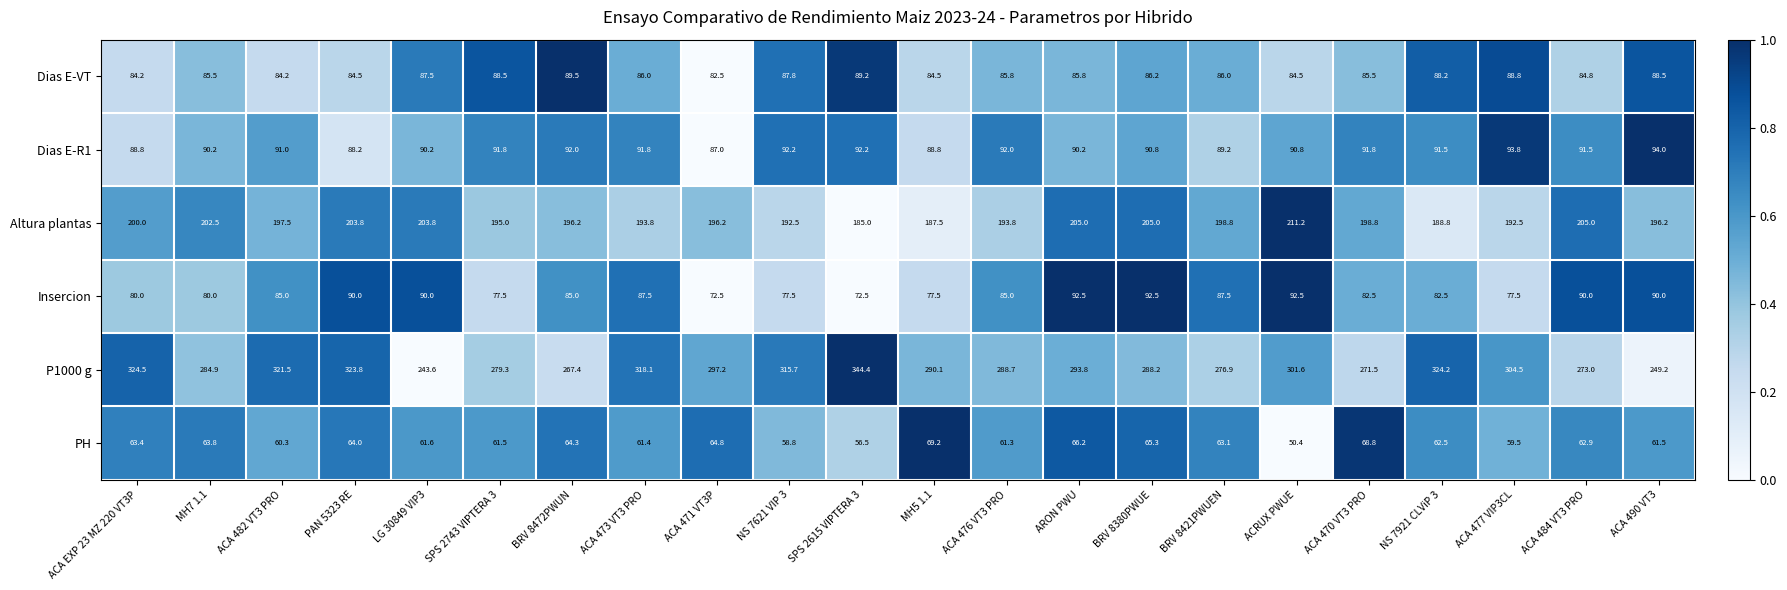

Which series has the largest total across all categories?

P1000 g